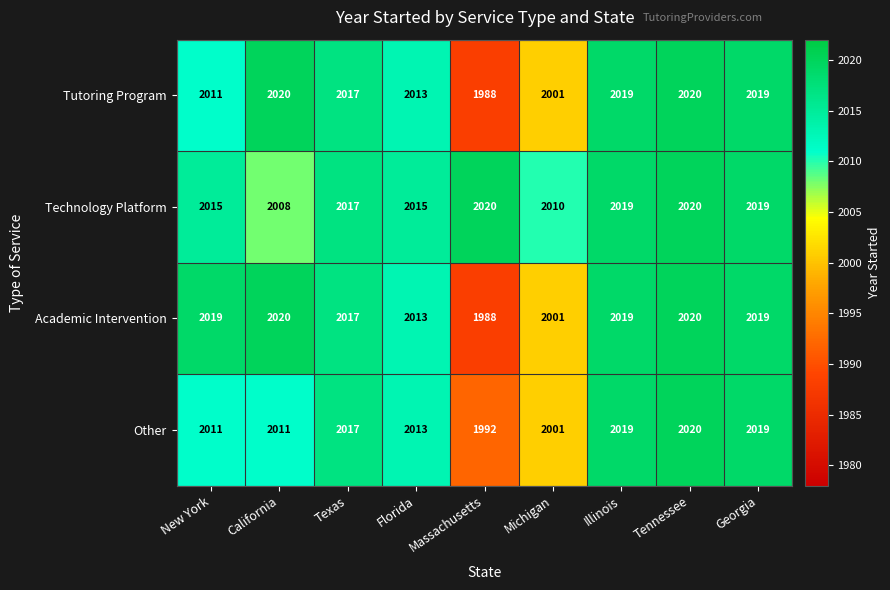

True or false: Technology Platform has a value of 538 at Massachusetts.

False